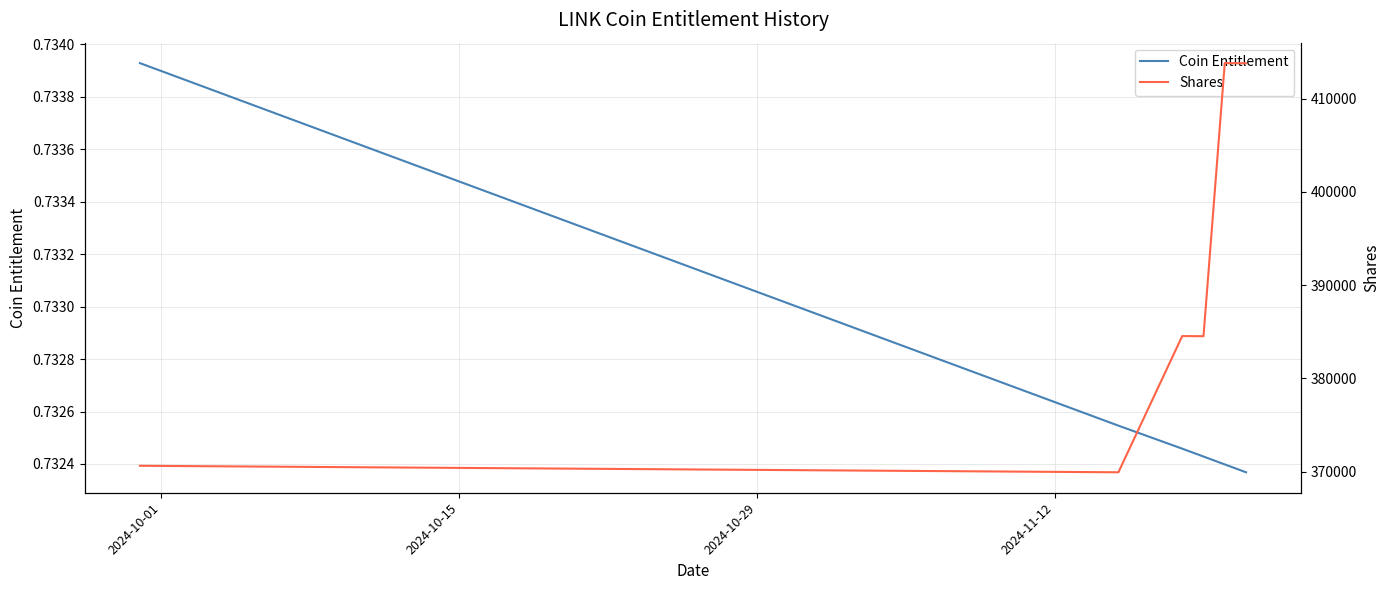

Reading right to left, transcribe all the data shown in this chart.

Coin Entitlement: 0.7	0.7	0.7	0.7	0.7	0.7	0.7	0.7	0.7	0.7	0.7	0.7	0.7	0.7	0.7	0.7	0.7	0.7	0.7	0.7	0.7	0.7	0.7	0.7	0.7	0.7	0.7	0.7	0.7	0.7	0.7	0.7	0.7	0.7	0.7	0.7	0.7	0.7	0.7
Shares: 413788.0	413805.0	384524.8	384540.6	369935.8	369950.9	369966.1	369981.2	369996.4	370041.9	370057.1	370072.2	370087.4	370102.6	370148.1	370163.2	370178.4	370193.6	370208.8	370254.3	370269.5	370284.6	370299.8	370315.0	370360.5	370375.7	370390.9	370406.1	370421.2	370466.8	370482.0	370497.2	370512.3	370527.5	370573.1	370588.3	370603.5	370618.7	370633.8